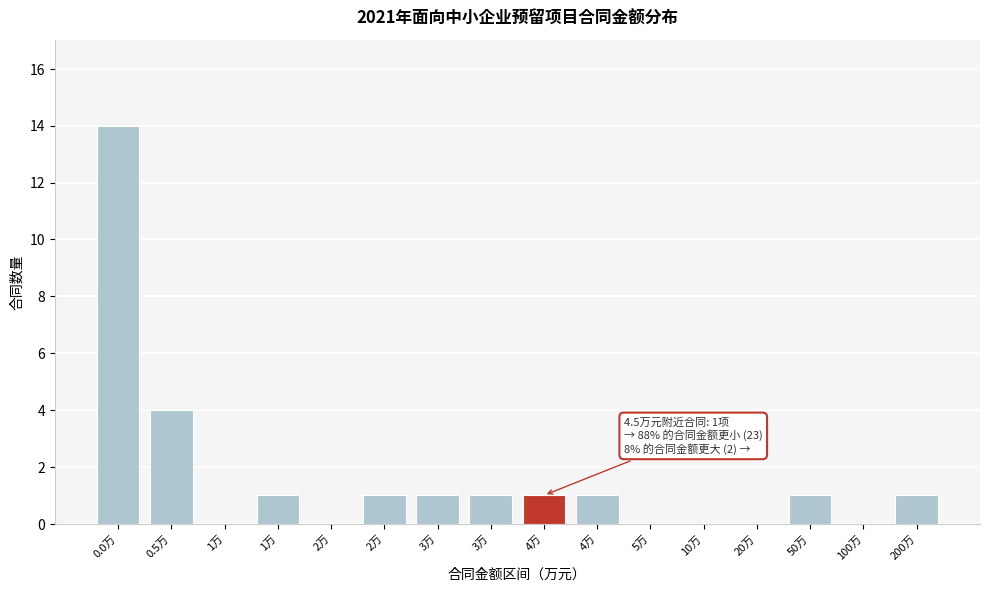

How many data points does each series have?

16